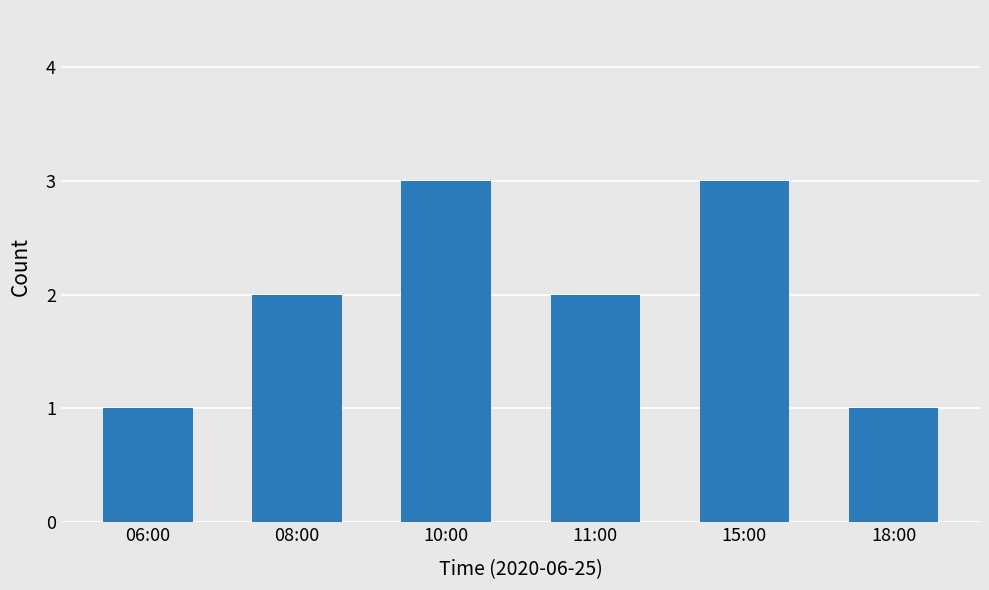

What is the greatest value displayed?

3